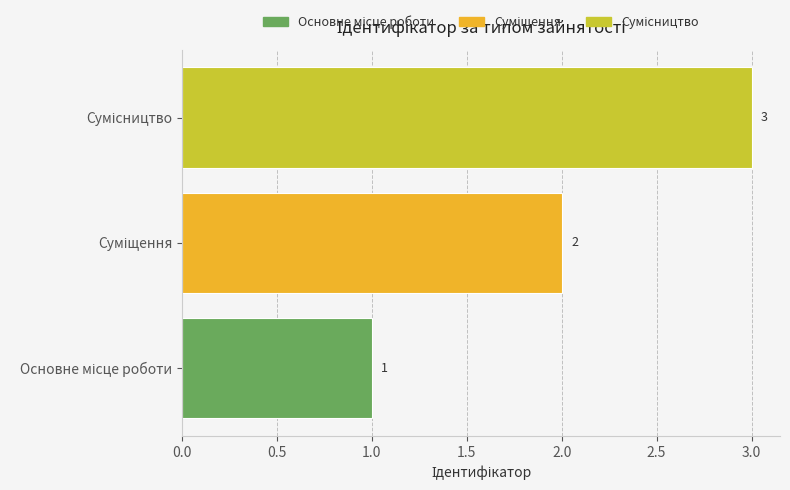

Does the chart contain stacked bars?

No